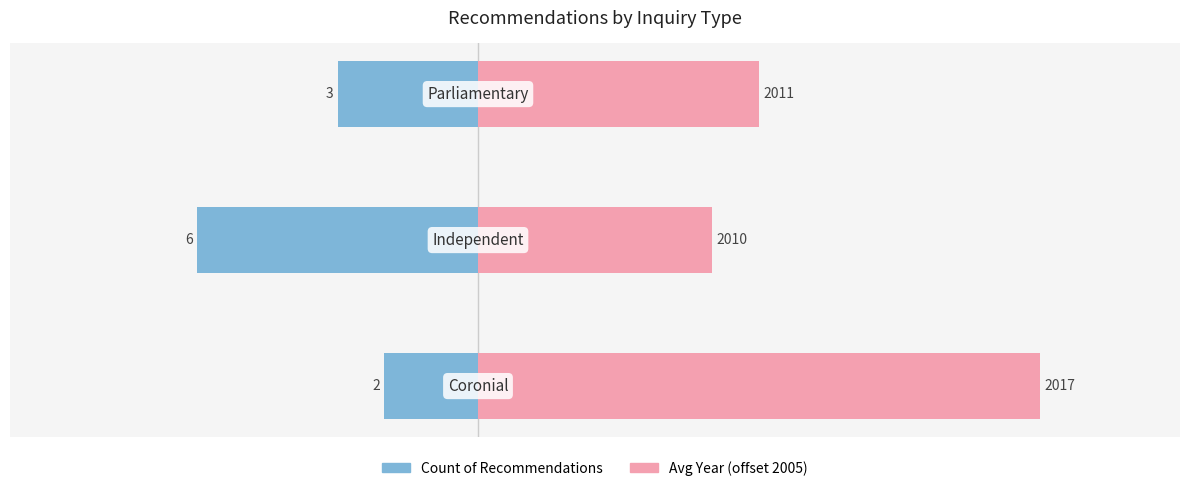

Rank the series by their maximum value, from lowest to highest.

Count of Recommendations, Avg Year (offset from 2005)